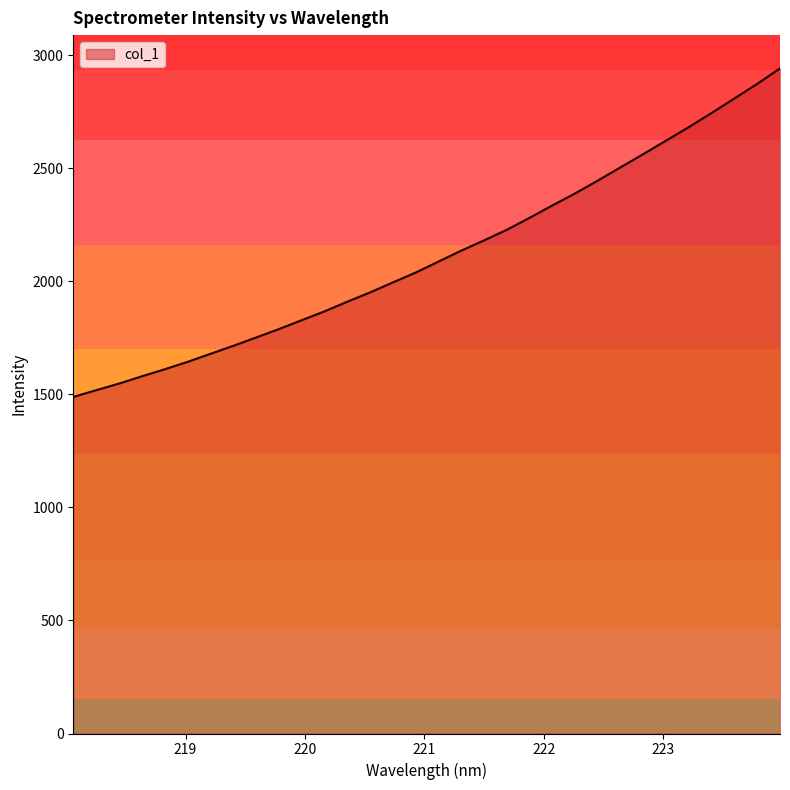

What is the difference between the maximum and minimum values?

1453.1